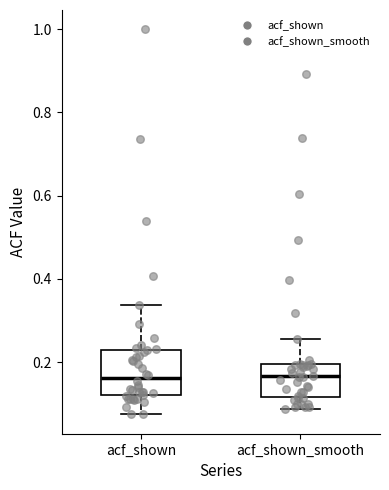

Comparing the boxes themselves (not the whiskers), which one is the tallest?

acf_shown